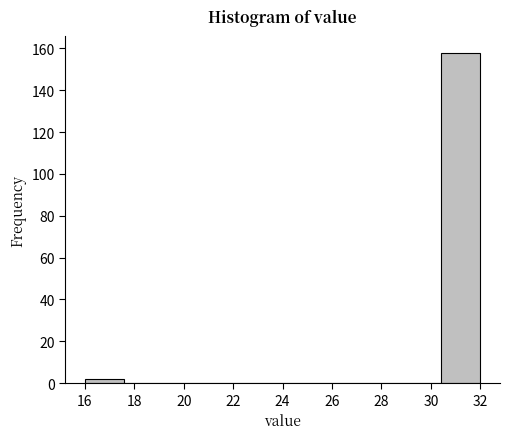

Reading left to right, transcribe this chart: for each bar, give the range it covers on the x-axis and its height. The values are not printed on the chart, so give them approximately, as read against the axis.

16.0 to 17.6: 2
17.6 to 19.2: 0
19.2 to 20.8: 0
20.8 to 22.4: 0
22.4 to 24.0: 0
24.0 to 25.6: 0
25.6 to 27.2: 0
27.2 to 28.8: 0
28.8 to 30.4: 0
30.4 to 32.0: 158